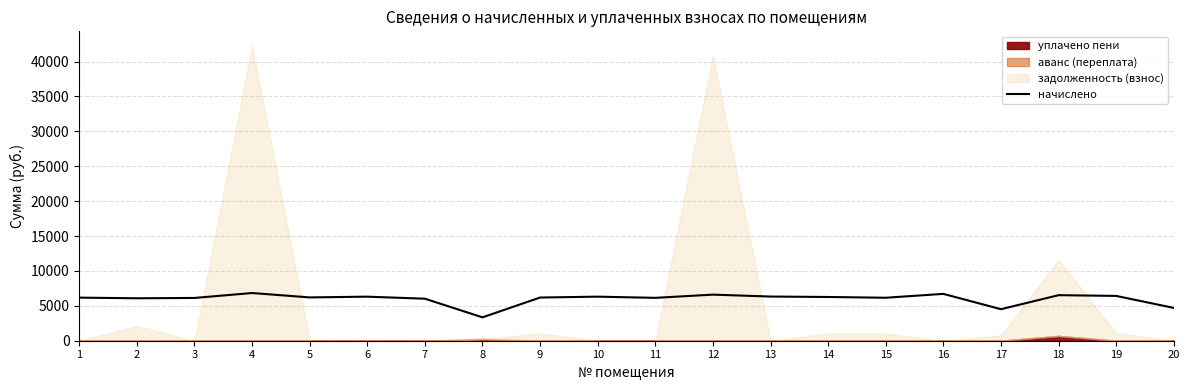

What is the ratio of the value at 10 to the value at 9?

1.0